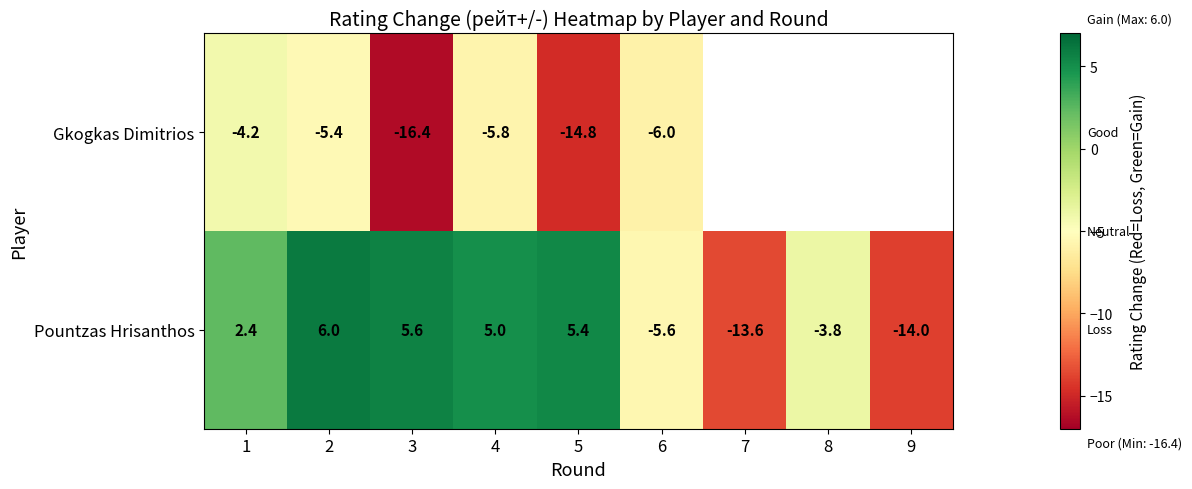

How many data points does each series have?

9